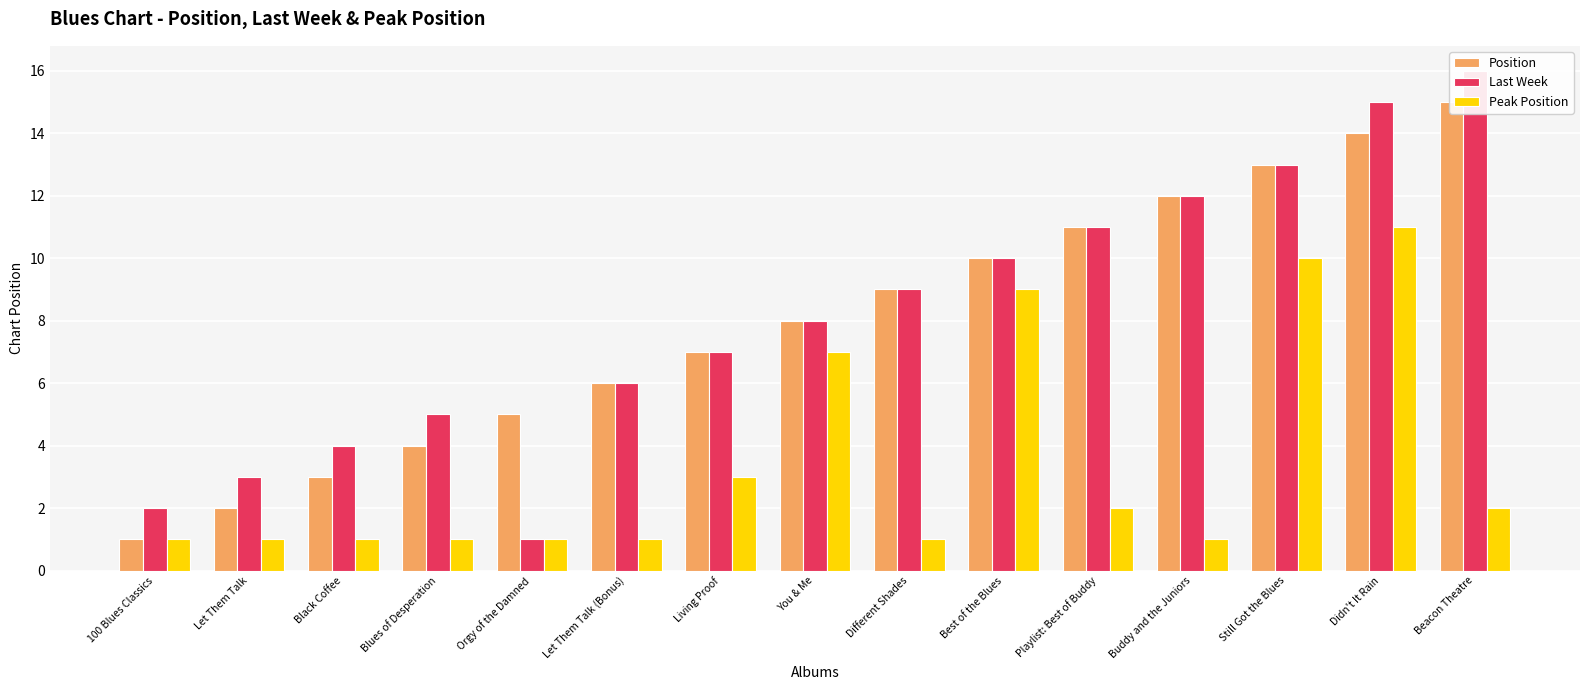

What is the sum of all Last Week values?

122